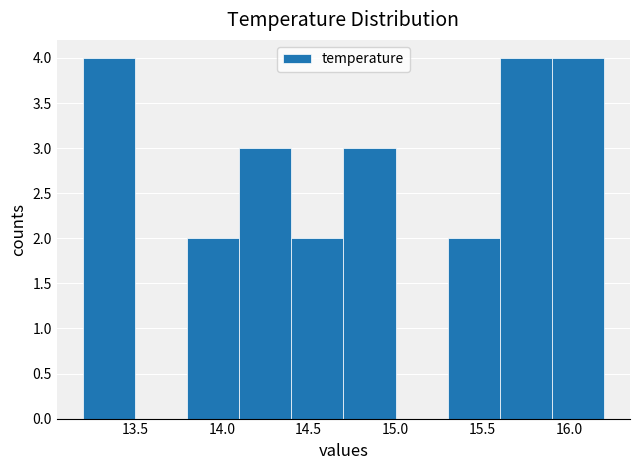

Reading left to right, list every bar in this chart as the range it spans on the x-axis followed by its height. The values are not printed on the chart, so give them approximately, as read against the axis.

13.2 to 13.5: 4
13.5 to 13.8: 0
13.8 to 14.1: 2
14.1 to 14.4: 3
14.4 to 14.7: 2
14.7 to 15.0: 3
15.0 to 15.3: 0
15.3 to 15.6: 2
15.6 to 15.9: 4
15.9 to 16.2: 4